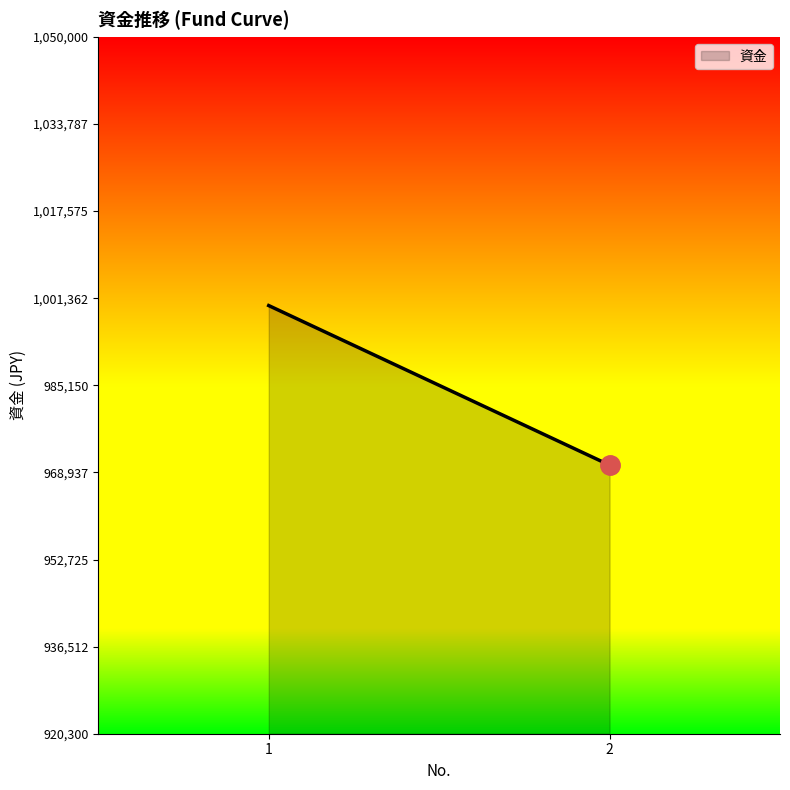

What is the value of the 2nd point from the left?

970300.0